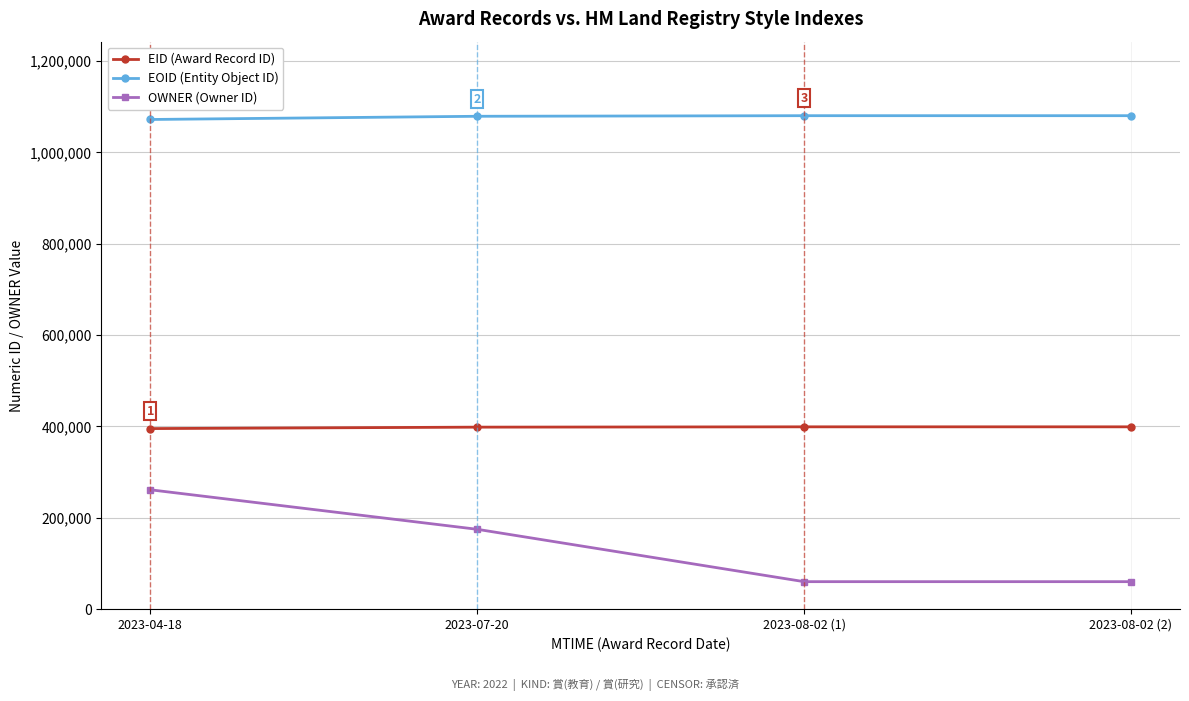

At which category is the sum across all series the highest?

2023-04-18